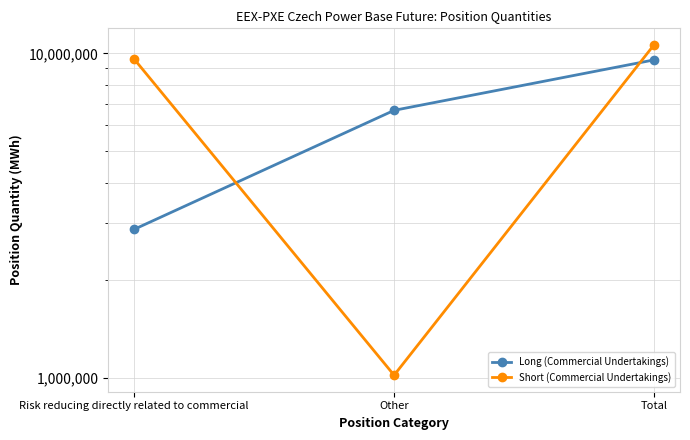

Does the chart have visible grid lines?

Yes